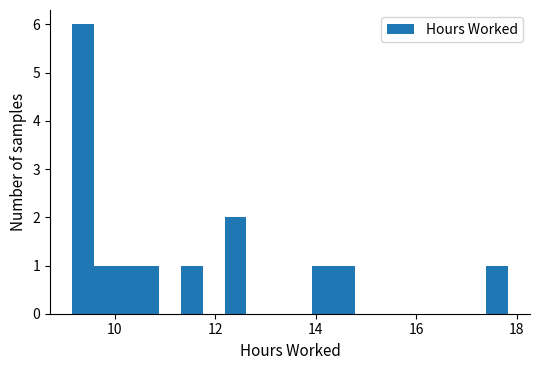

Read against the x-axis, roughly where is the centre of the tallest bar?

9.4